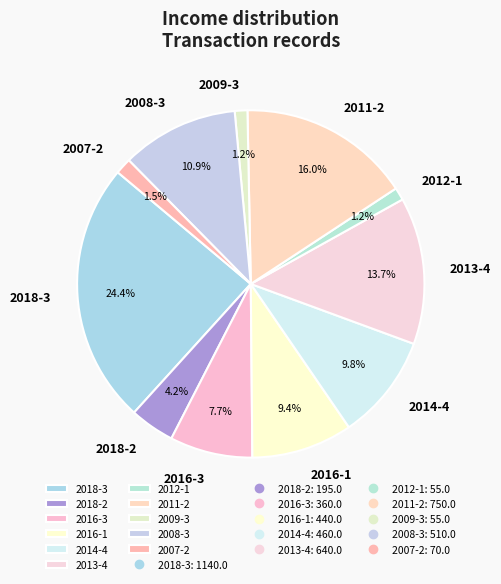

Count the number of slices in the pie.

11